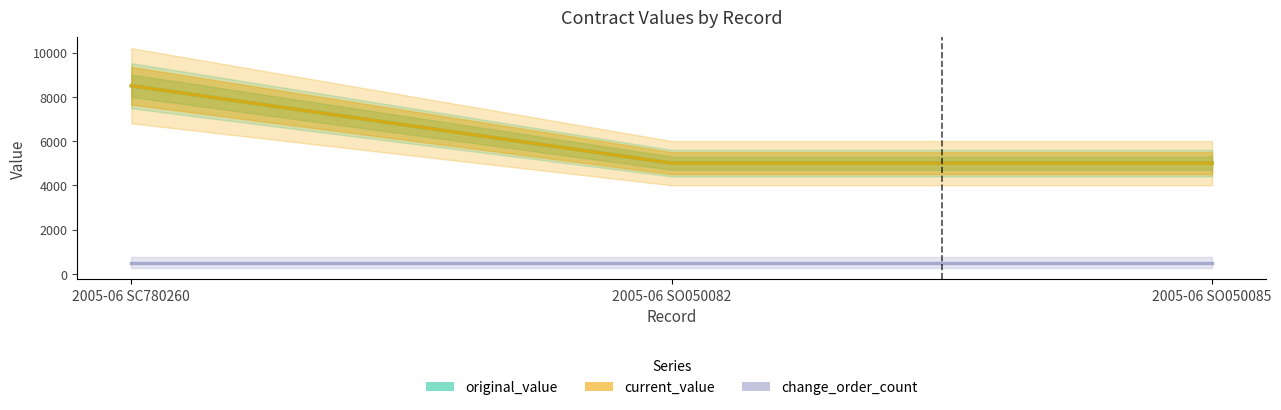

The original_value series shows 8500 at 2005-06 SC780260. True or false?

True